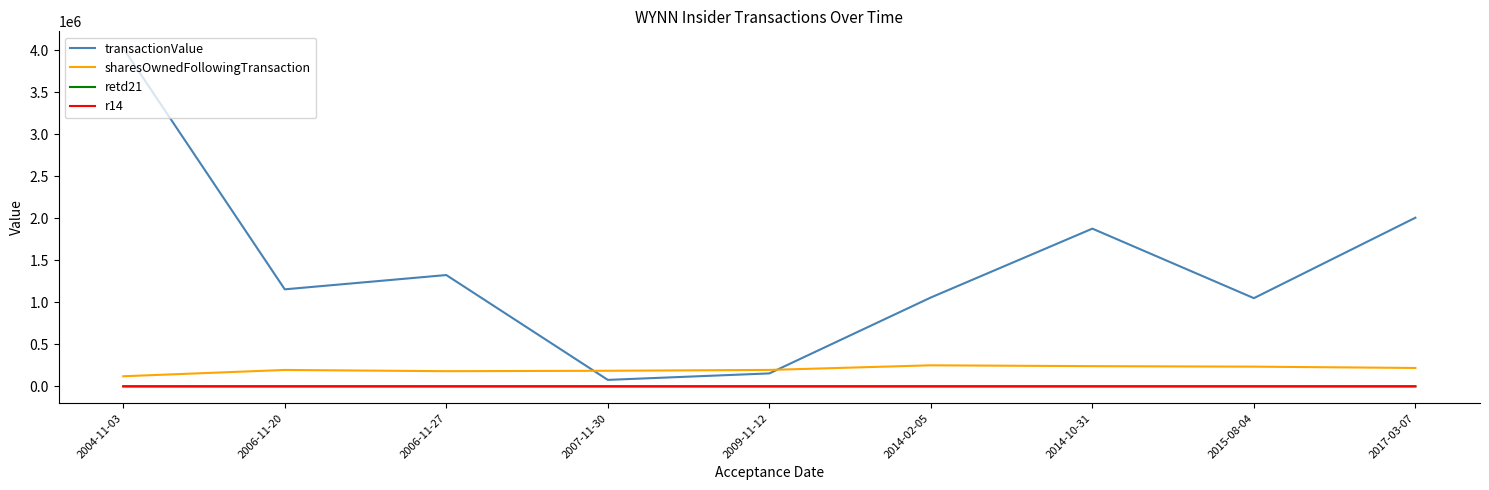

At which category is the sum across all series the highest?

2004-11-03